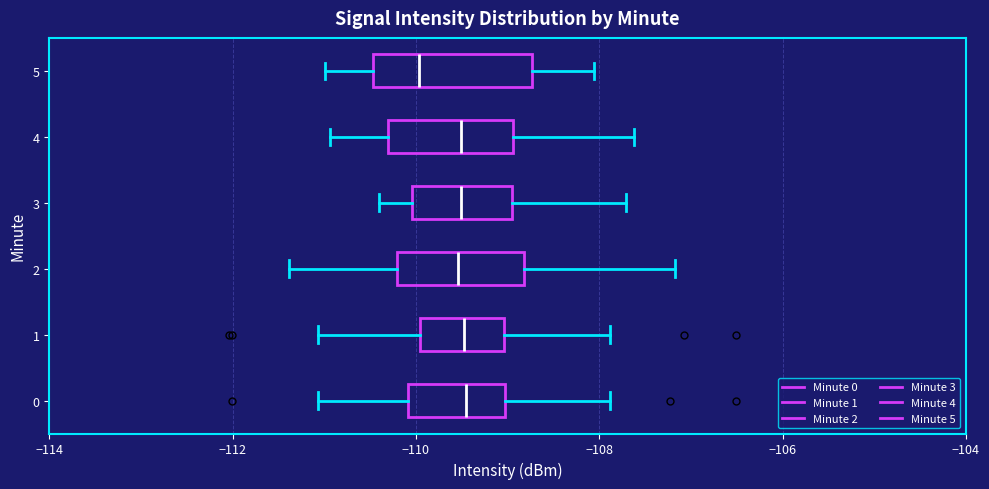

Comparing the boxes themselves (not the whiskers), which one is the widest?

5